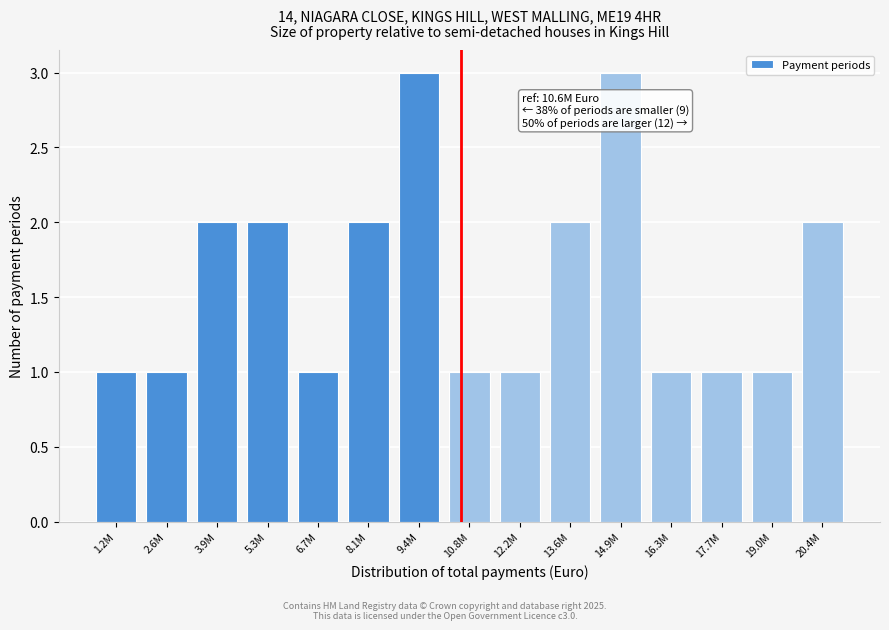

Reading right to left, extract all data points from this chart.

2	1	1	1	3	2	1	1	3	2	1	2	2	1	1